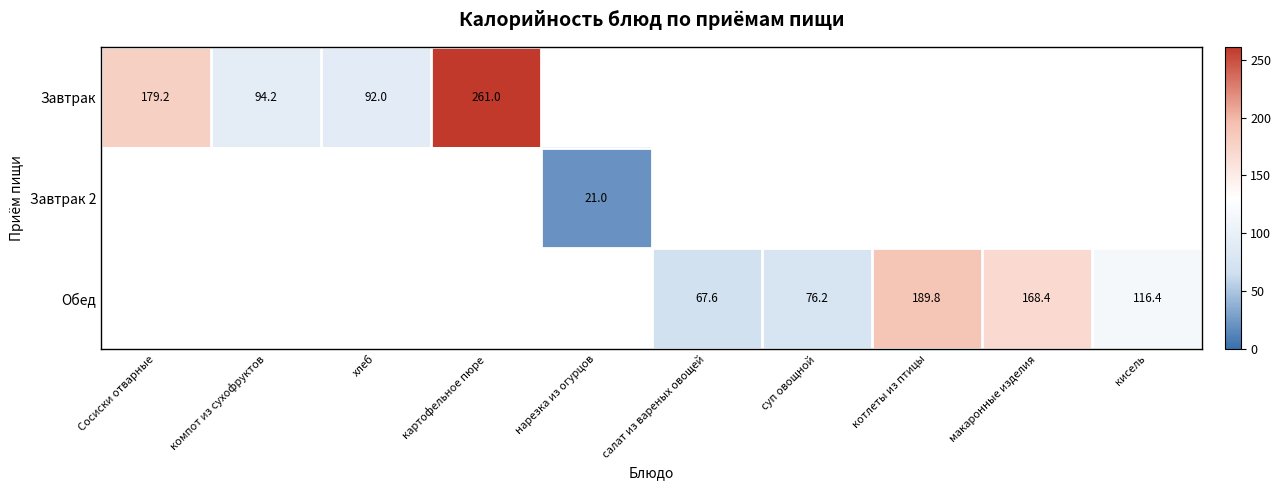

The value of Обед at кисель is 193.1. True or false?

False